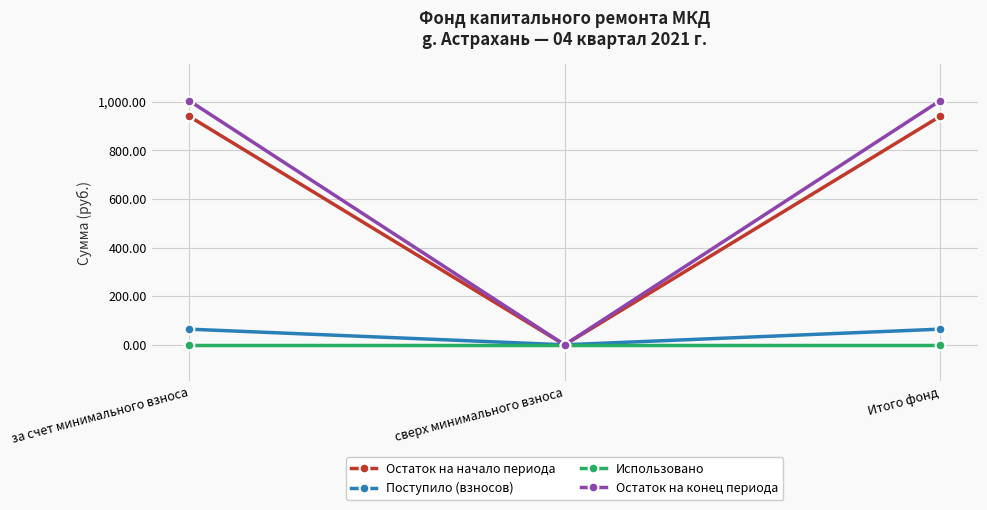

Does the chart display data point markers on the line(s)?

Yes